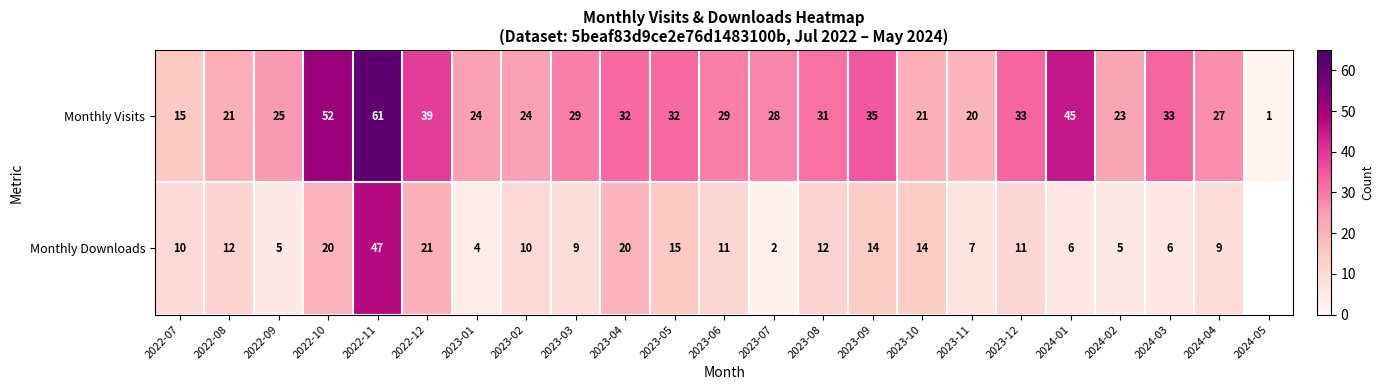

What is the sum of the Monthly Downloads values at 2022-10 and 2023-05?

35